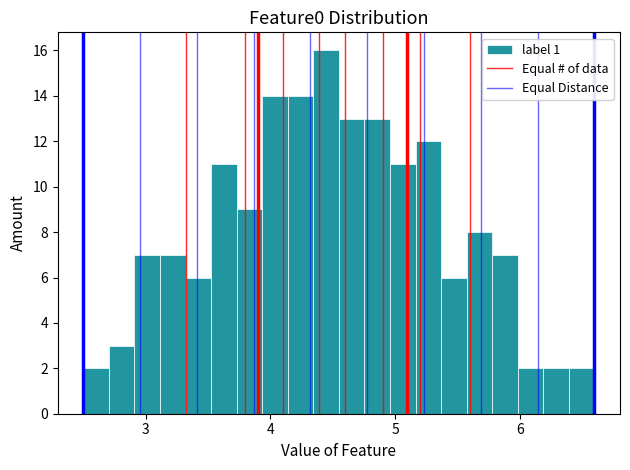

Read against the x-axis, roughly where is the centre of the tallest bar?

4.4